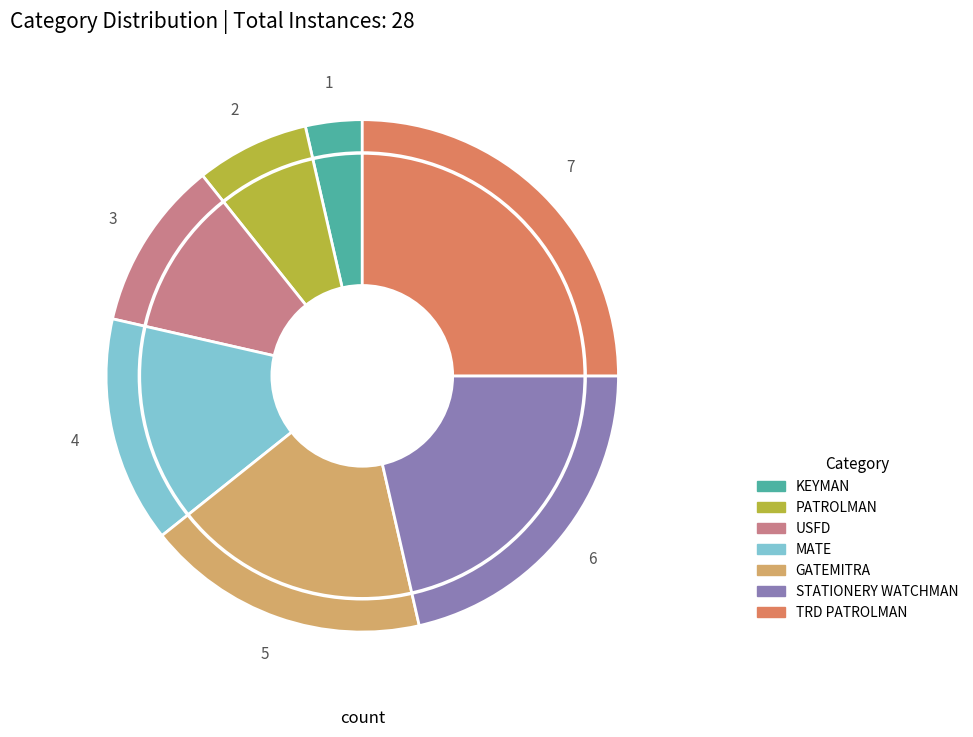

Which slice is the smallest?

KEYMAN